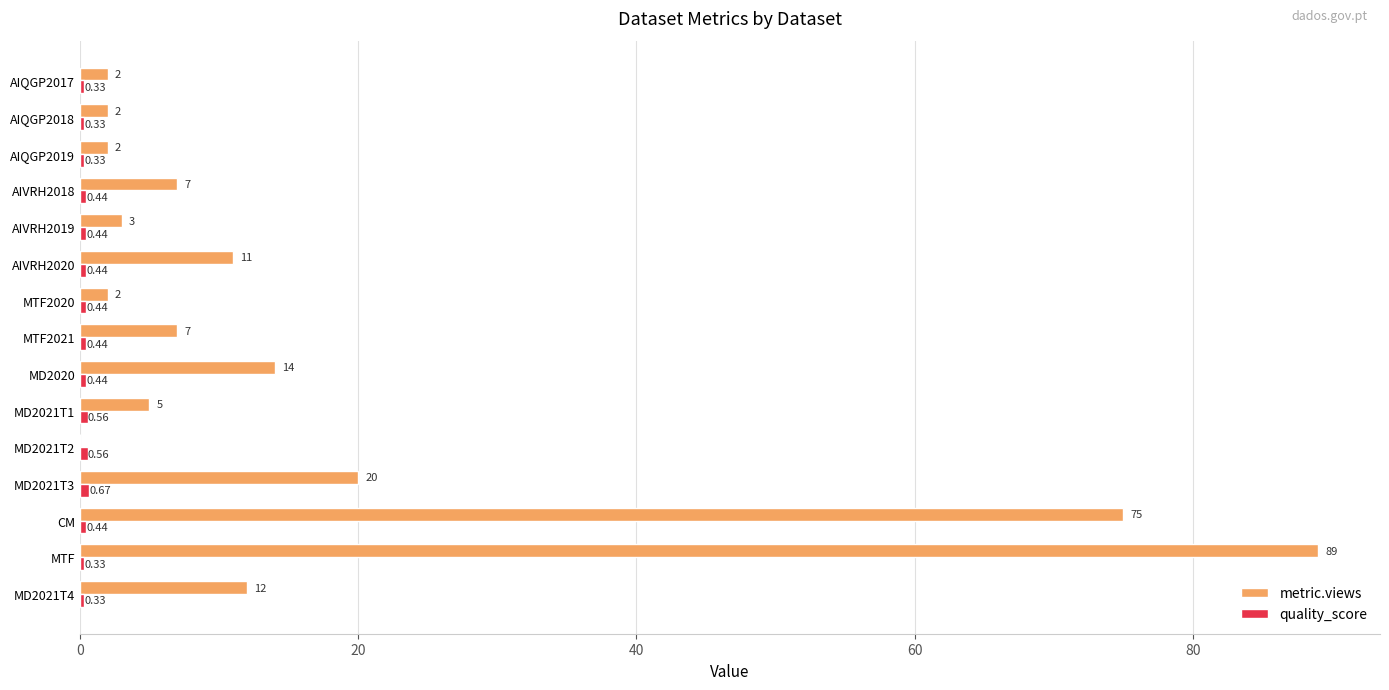

At which category does the chart reach its peak across all series?

MTF